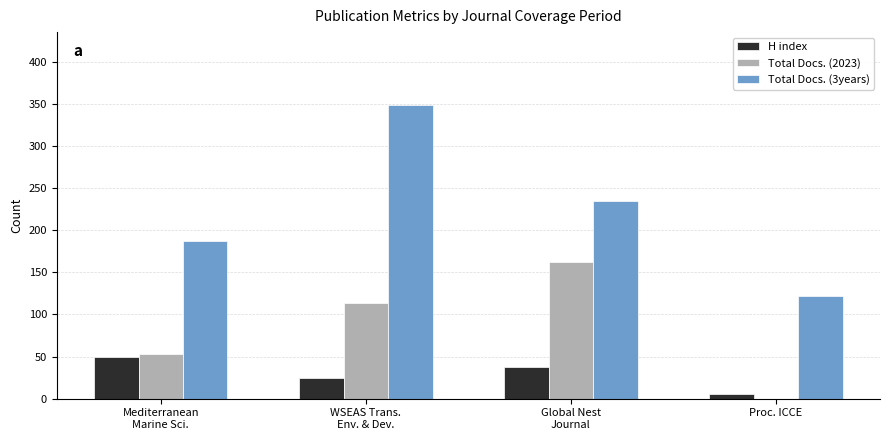

What is the highest value of the H index series?

49